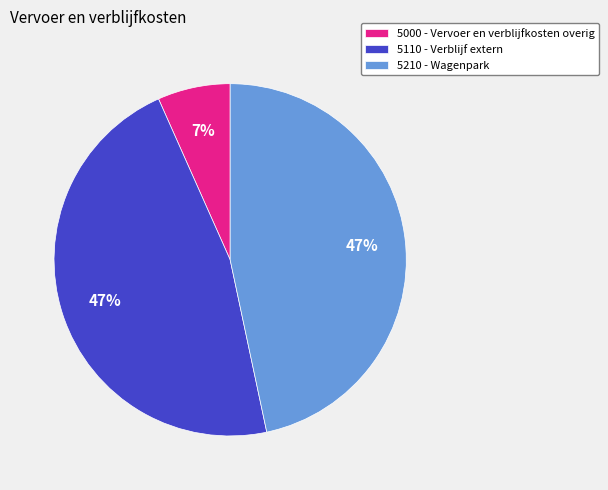

Do 5110 - Verblijf extern and 5210 - Wagenpark together represent more than half of the pie?

Yes